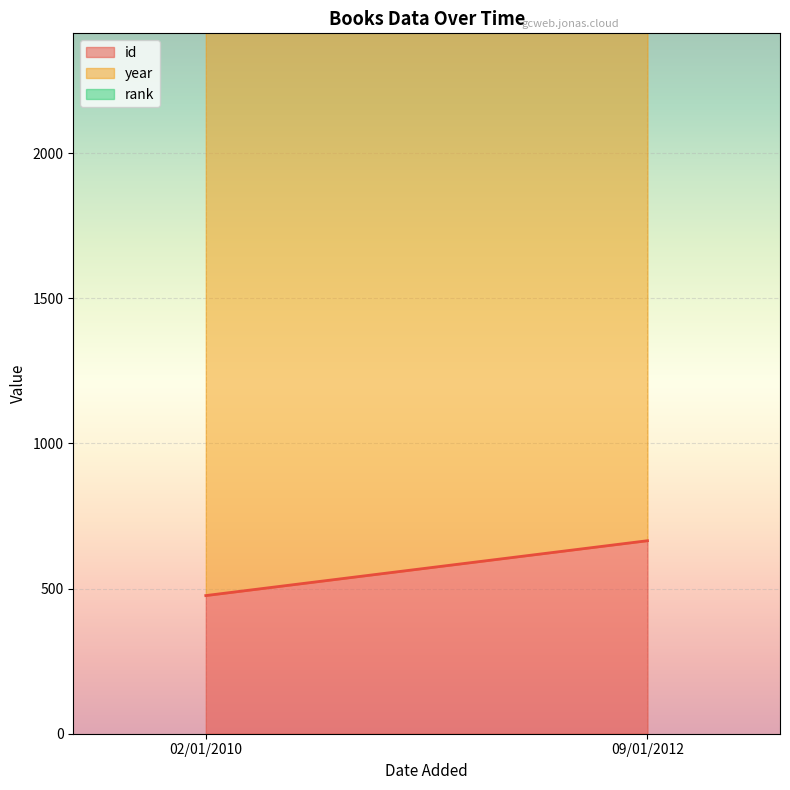

What is the value of the id point at the 2nd from the left?

665